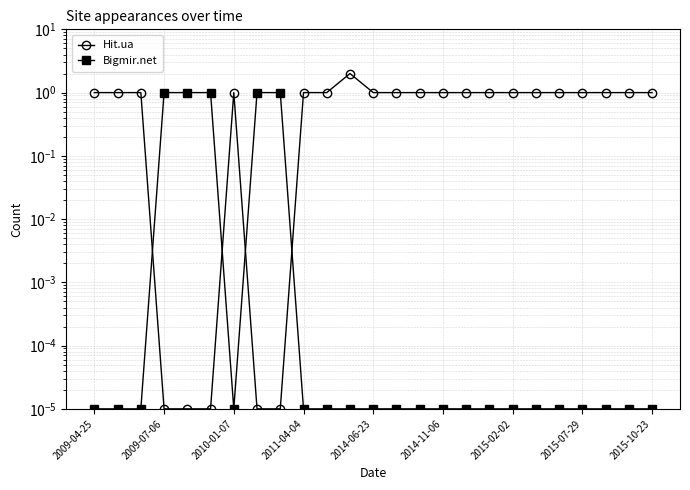

In Hit.ua, how many points are higher than both neighbors (excluding endpoints)?

2